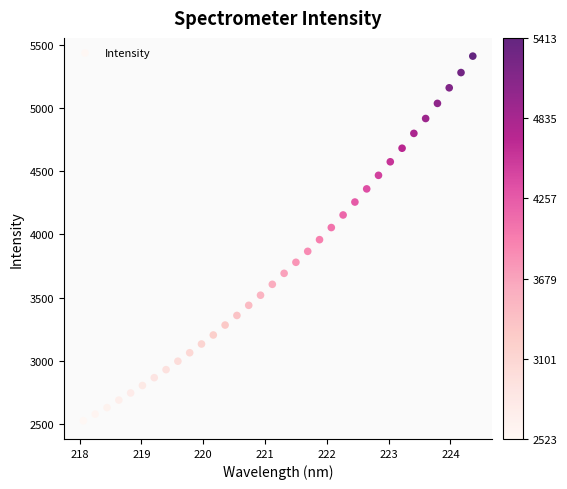

What is the range of Y values (max minus min)?

2889.9